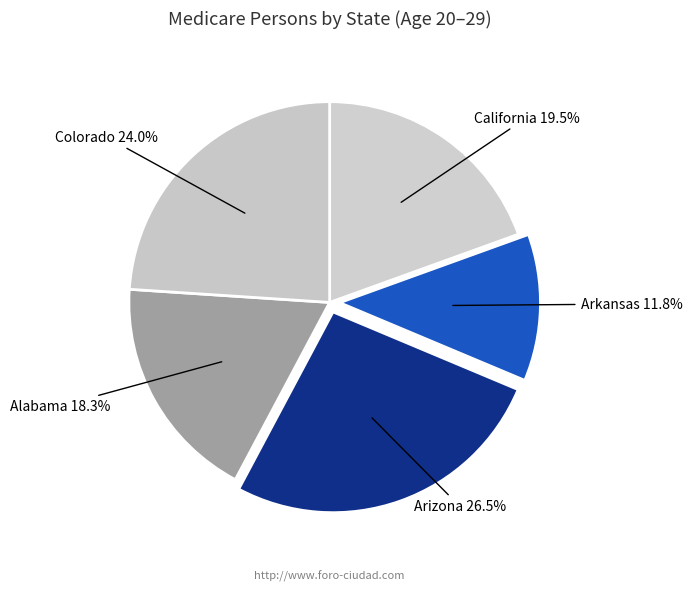

Approximately how many times larger is the value at Arizona compared to Arkansas?

2.2